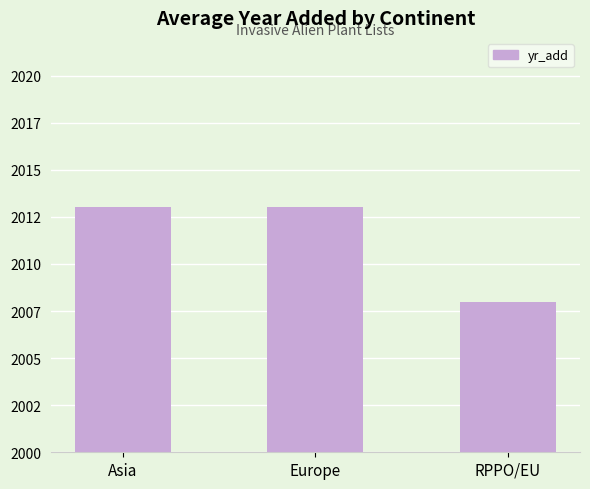

Rank the categories by value from lowest to highest.

RPPO/EU, Asia, Europe